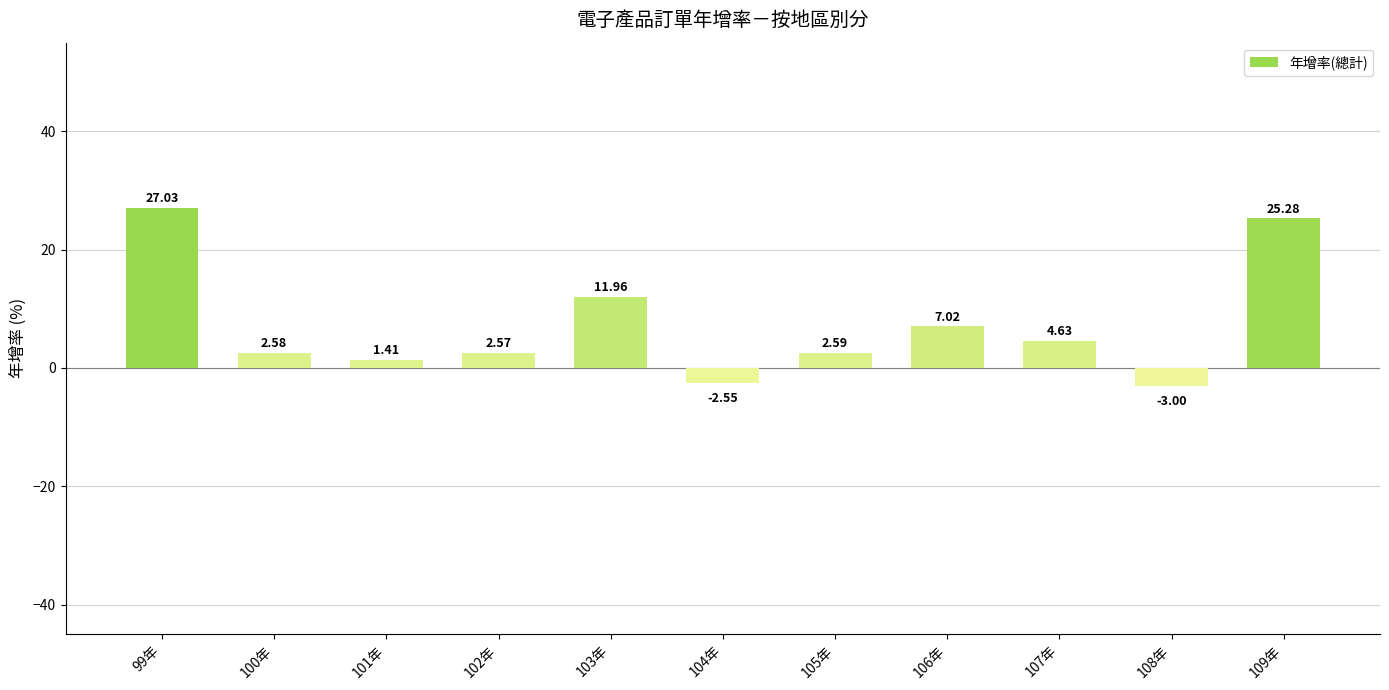

What is the label of the 8th bar from the right?

102年